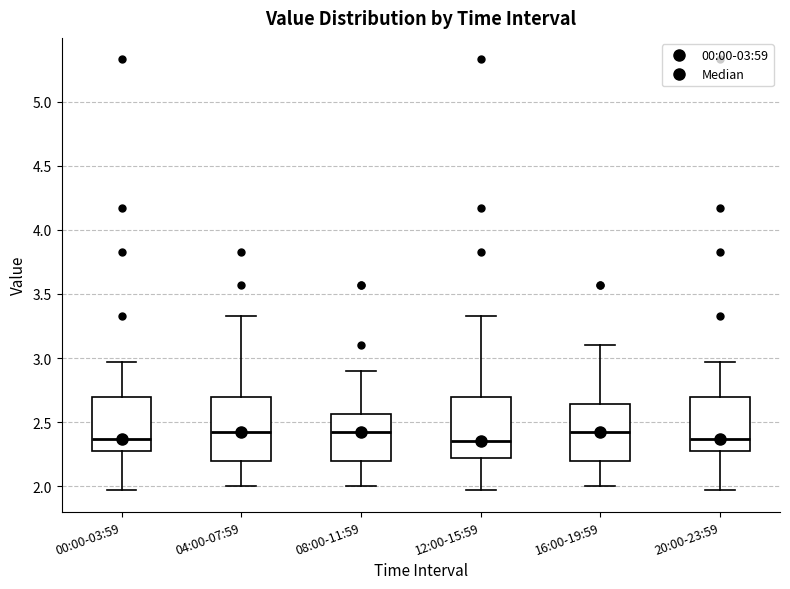

Reading left to right, read every box against the y-axis: the position of its median line, the range the box covers, and the ends of its whiskers. The values are not printed on the chart, so give them approximately, as read against the axis.

00:00-03:59: median 2.35, box 2.30 to 2.70, whiskers 1.95 to 2.95
04:00-07:59: median 2.40, box 2.20 to 2.70, whiskers 2.00 to 3.35
08:00-11:59: median 2.40, box 2.20 to 2.55, whiskers 2.00 to 2.90
12:00-15:59: median 2.35, box 2.20 to 2.70, whiskers 1.95 to 3.35
16:00-19:59: median 2.40, box 2.20 to 2.65, whiskers 2.00 to 3.10
20:00-23:59: median 2.35, box 2.30 to 2.70, whiskers 1.95 to 2.95